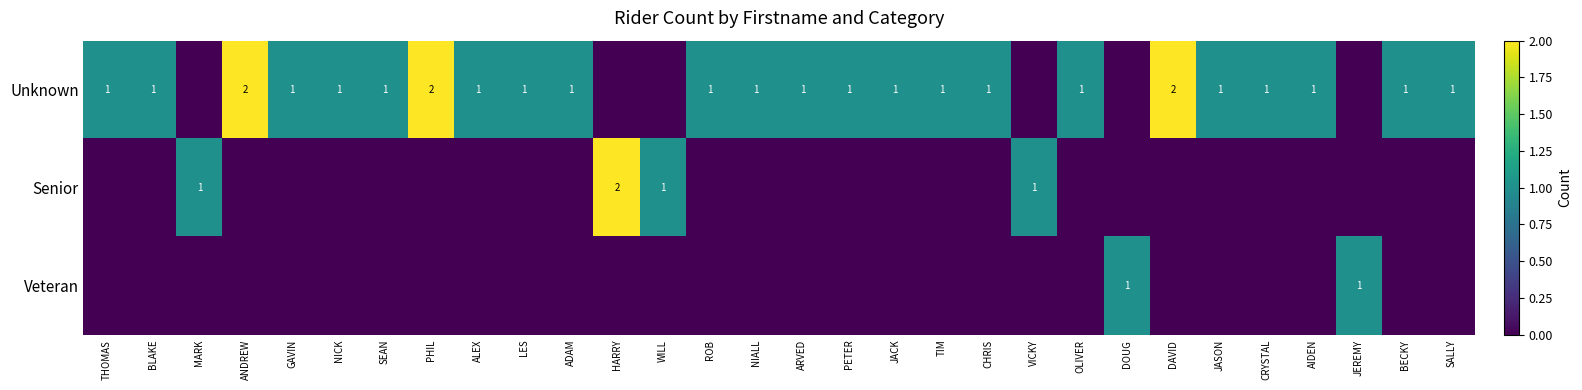

Is it true that Unknown equals 1 at JASON?

True